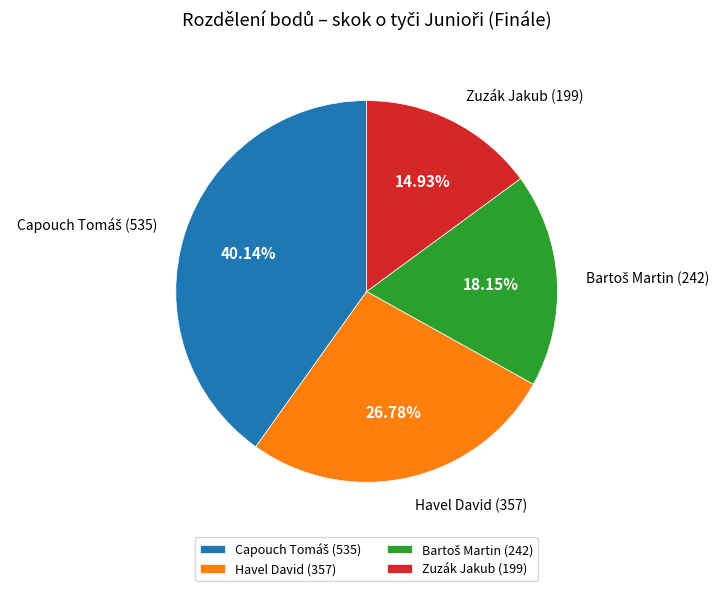

Does Havel David account for over 50% of the chart?

No